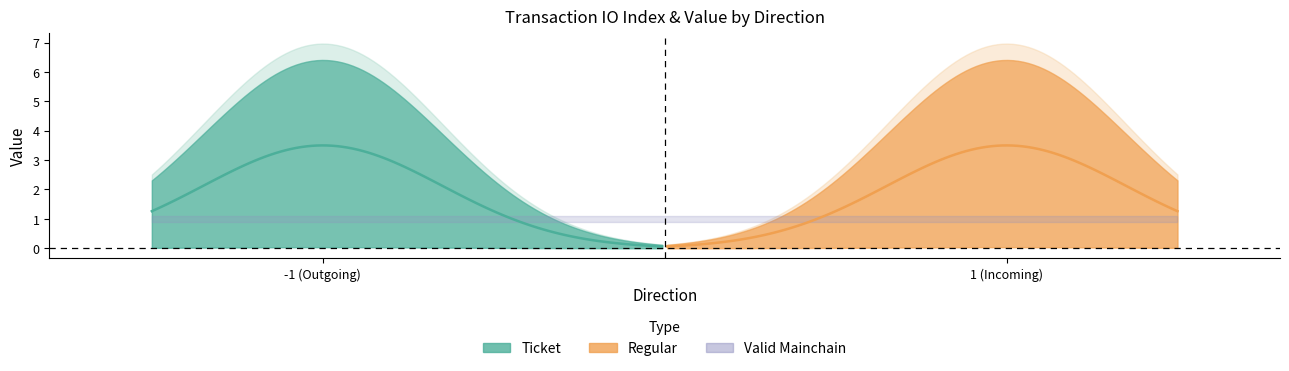

How many times do valid_mainchain and value cross each other?

3